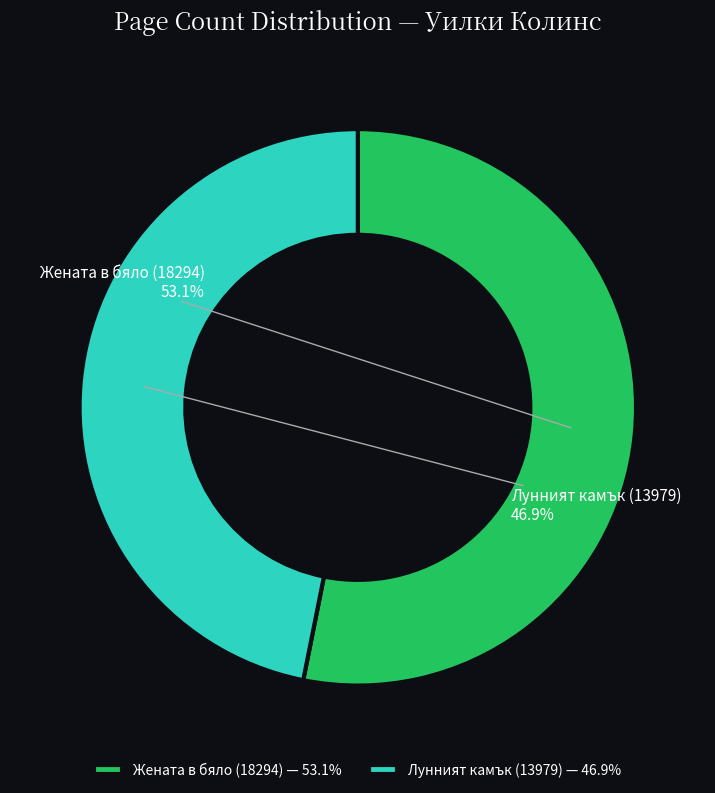

The Жената в бяло (18294) slice represents 53% of the pie. True or false?

True